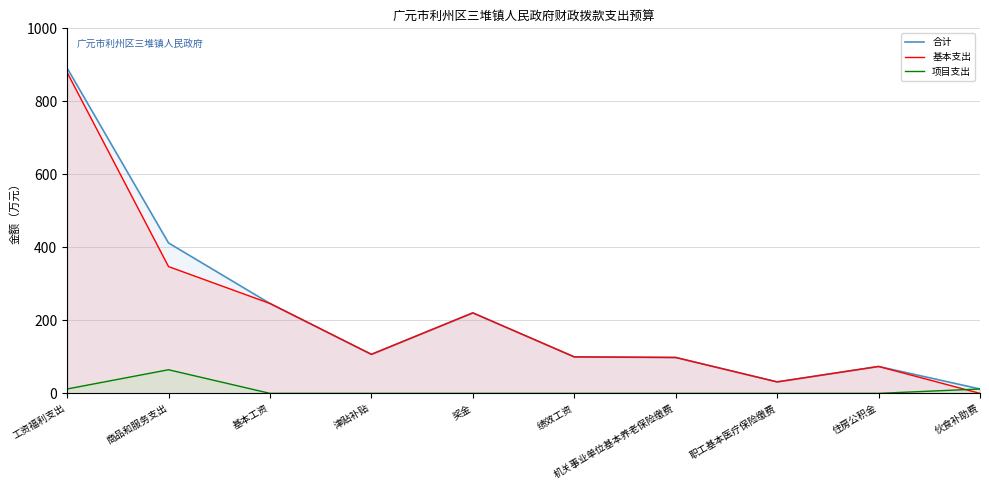

In 合计, how many points are higher than both neighbors (excluding endpoints)?

2